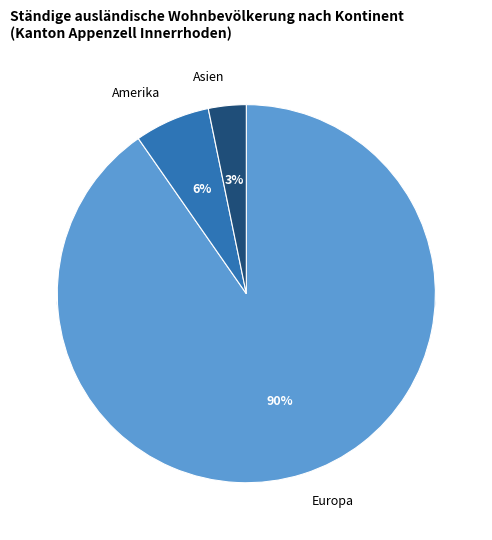

How much of the chart is everything except Ozeanien?

100.0%